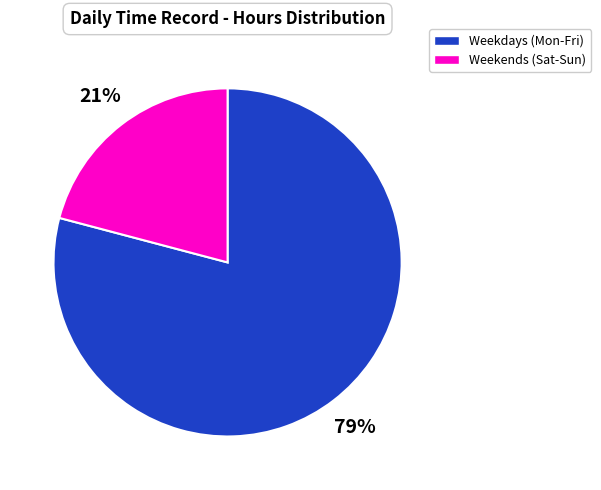

To the nearest percent, what is the difference between the largest and smallest slice percentages?

58%